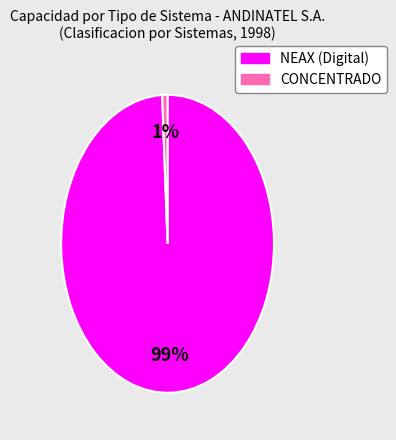

To the nearest percent, what is the average slice percentage?

50%